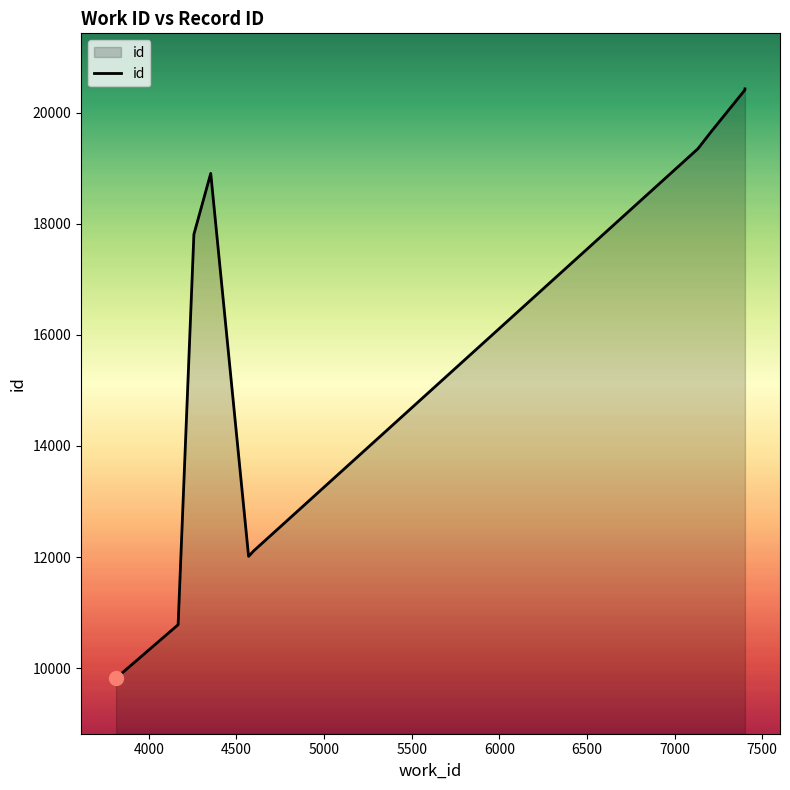

What is the minimum value shown in the chart?

9818